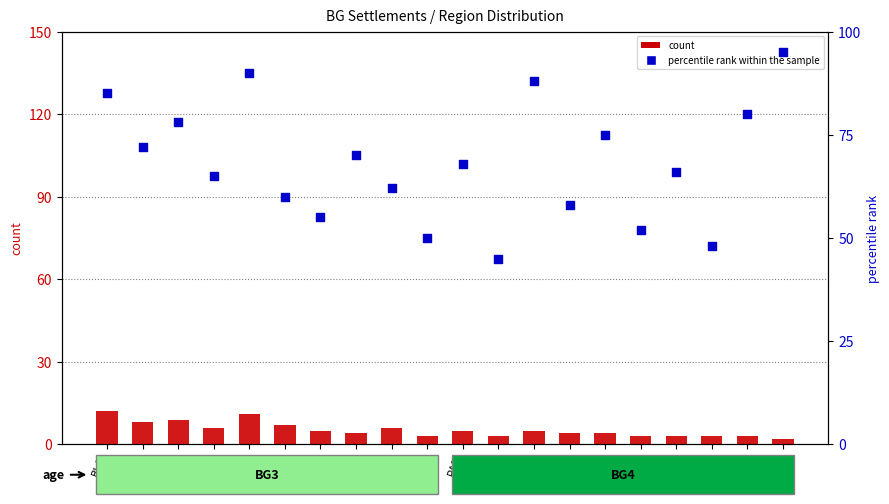

Which series has the largest total across all categories?

percentile rank within the sample